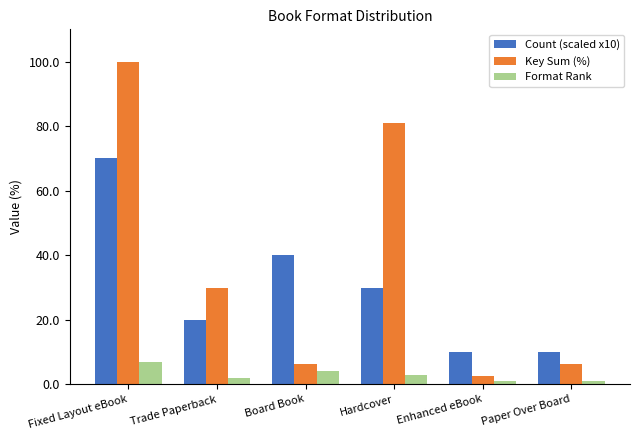

The Key Sum (%) series shows 29.8 at Trade Paperback. True or false?

True